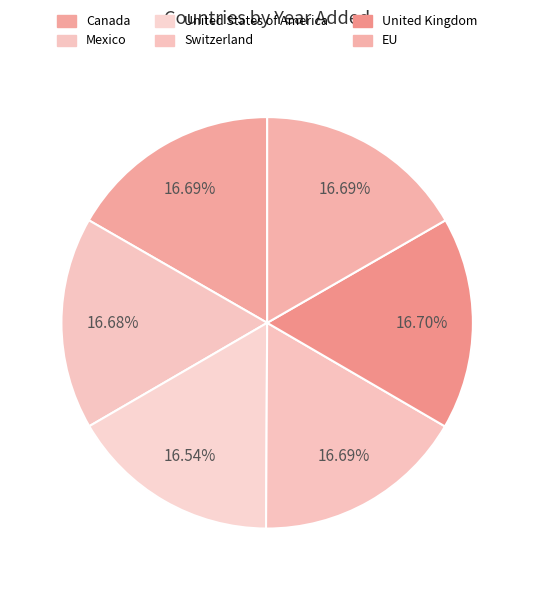

Is Mexico the majority of the pie?

No